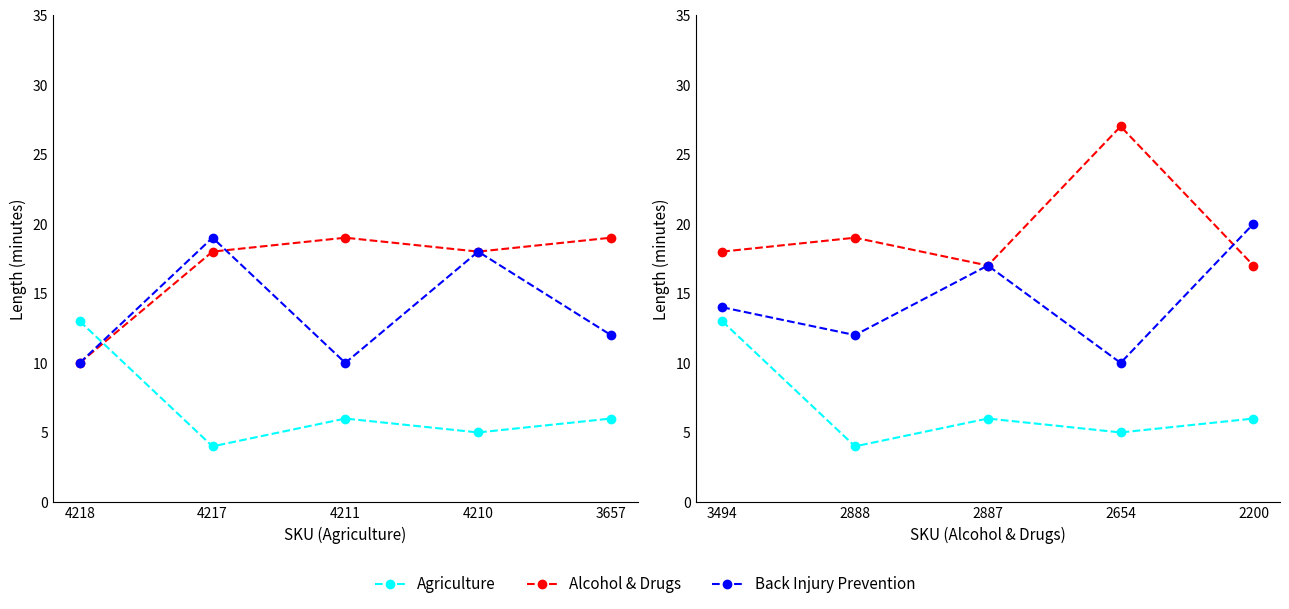

True or false: Back Injury Prevention and Agriculture cross at least once.

False